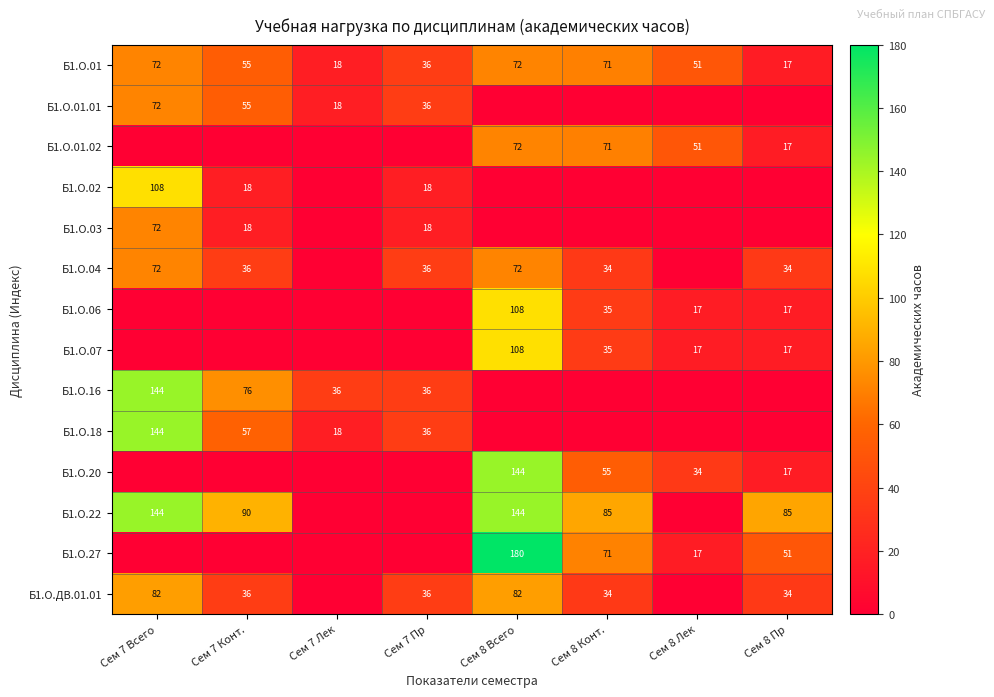

The Б1.О.01.02 series shows 17 at Сем 8 Пр. True or false?

True